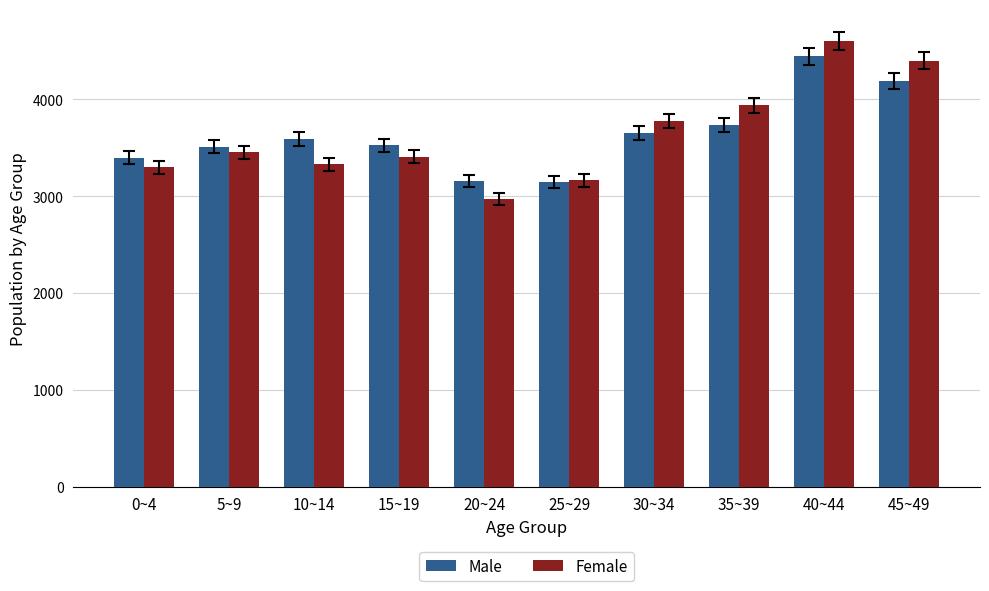

Which series has the largest range (max minus min)?

Female